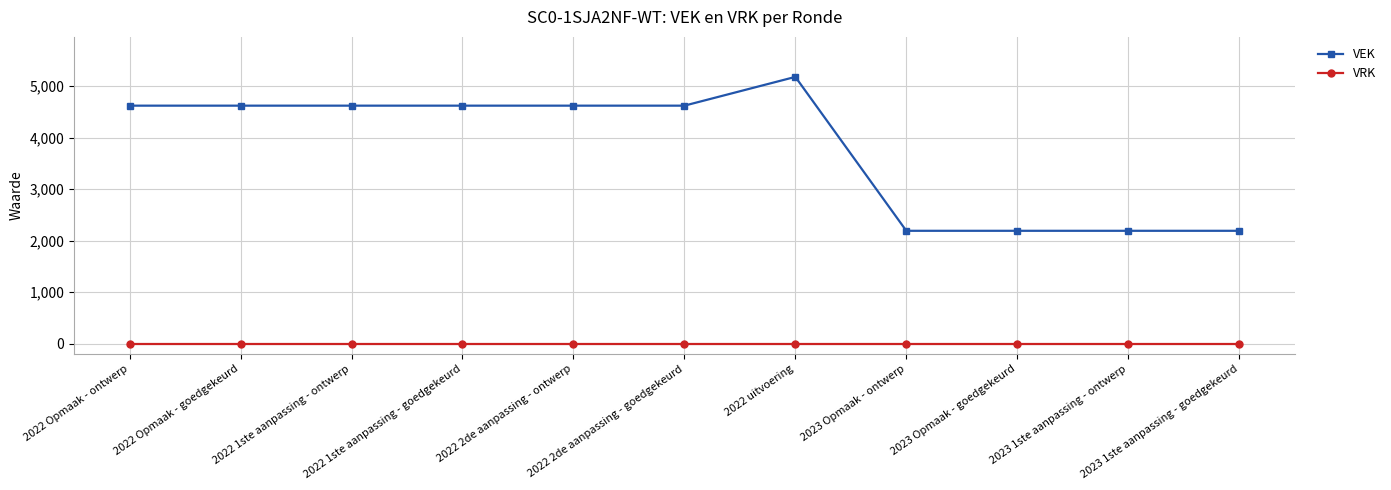

Which series has the largest range (max minus min)?

VEK